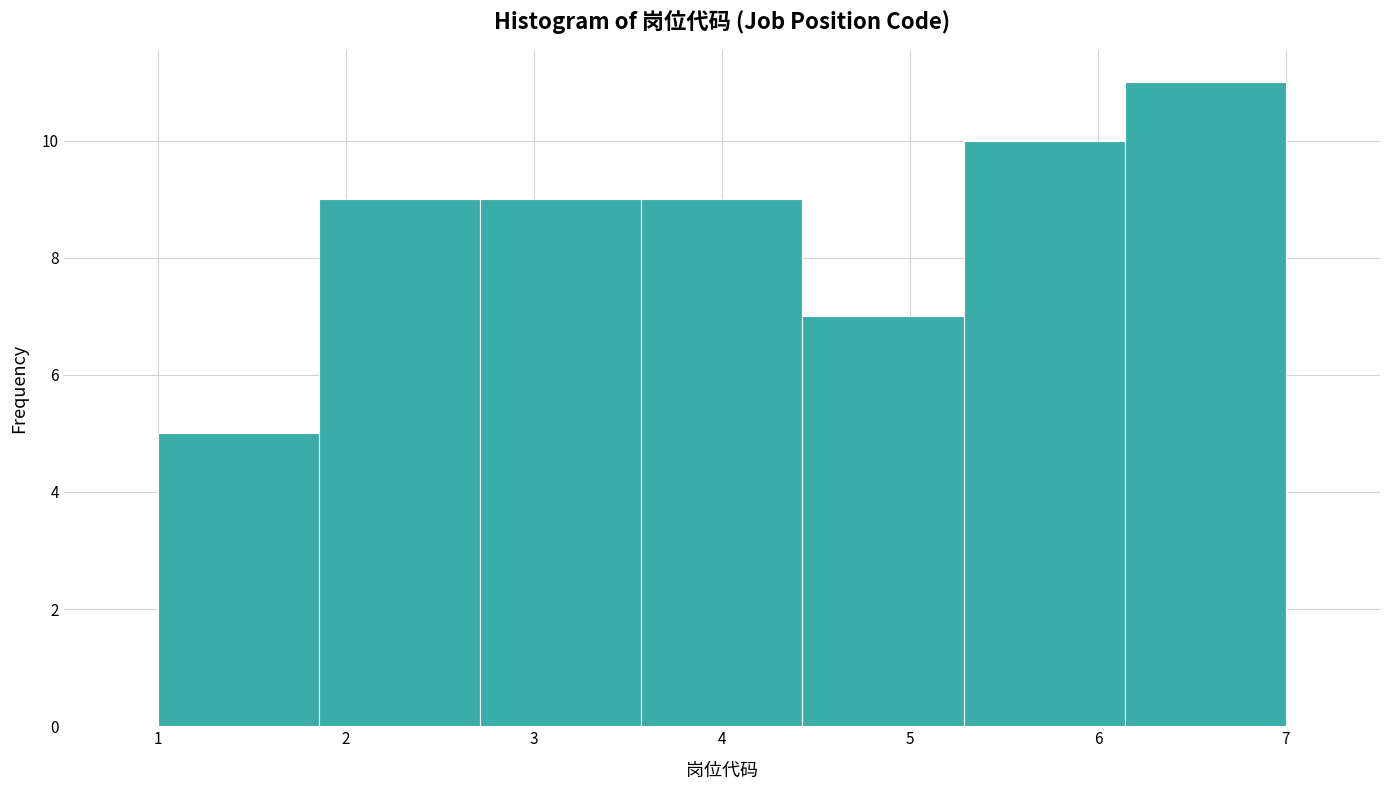

Reading left to right, list every bar in this chart as the range it spans on the x-axis followed by its height. Neither the bar edges nor the heights are printed on the chart, so give them approximately, as read against the axes.

1.0 to 1.9: 5
1.9 to 2.7: 9
2.7 to 3.6: 9
3.6 to 4.4: 9
4.4 to 5.3: 7
5.3 to 6.1: 10
6.1 to 7.0: 11